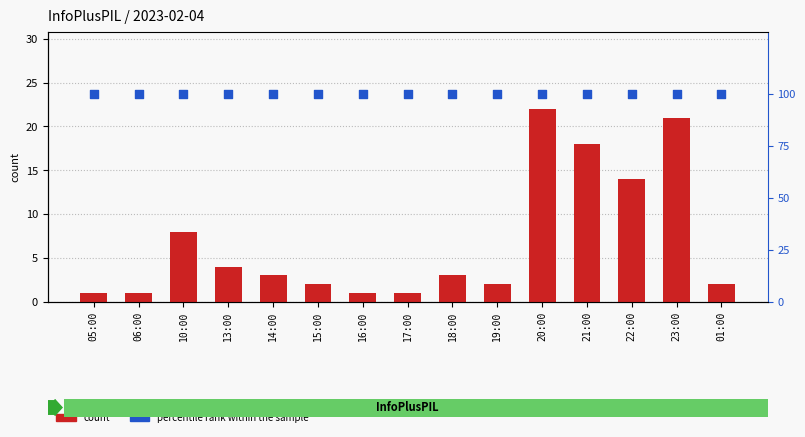

Which series has the largest total across all categories?

percentile rank within the sample